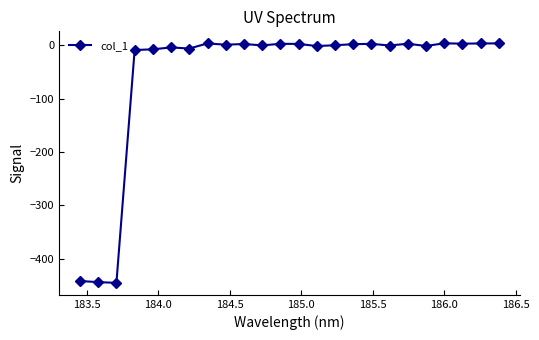

What is the minimum value shown in the chart?

-445.2